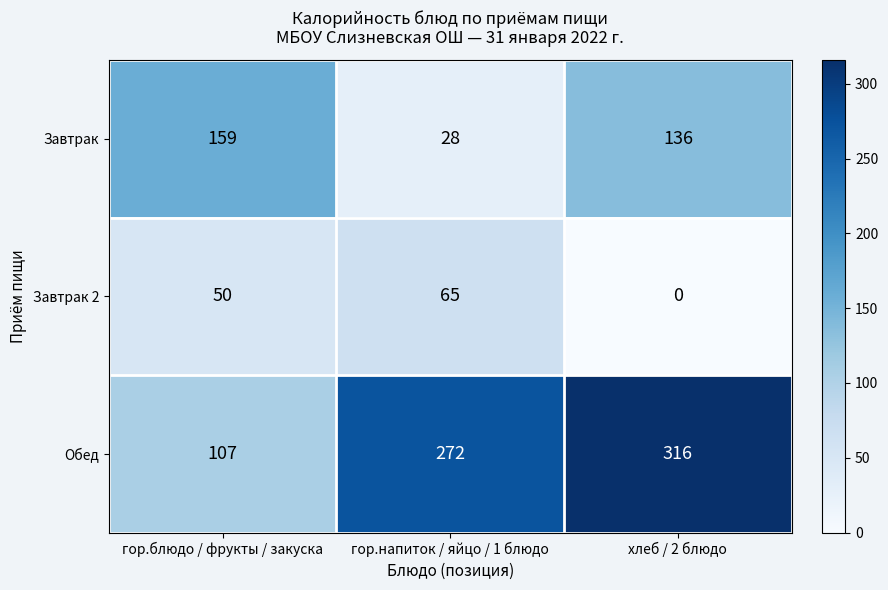

Which series has the largest range (max minus min)?

Обед